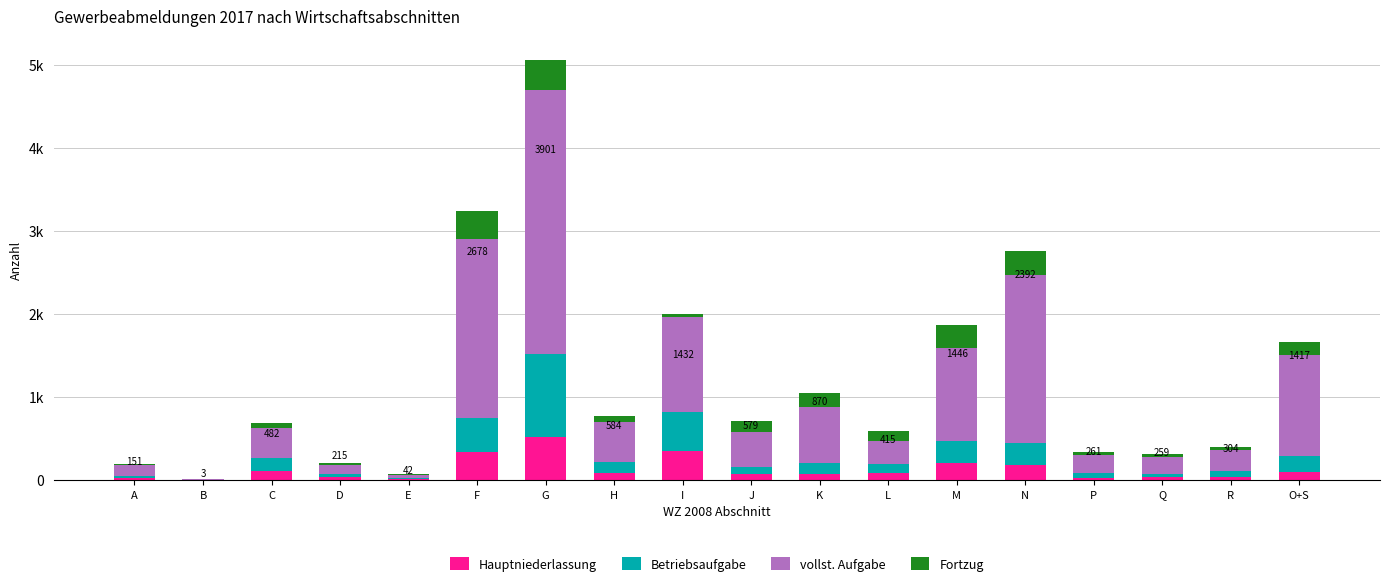

Are the bars grouped side by side (vs. stacked)?

No